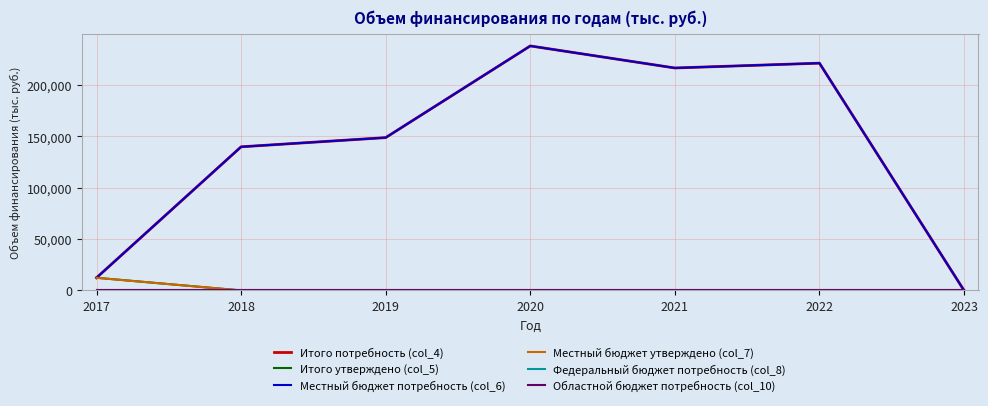

What is the approximate value of Местный бюджет потребность (col_6) at 2020?

238062.3